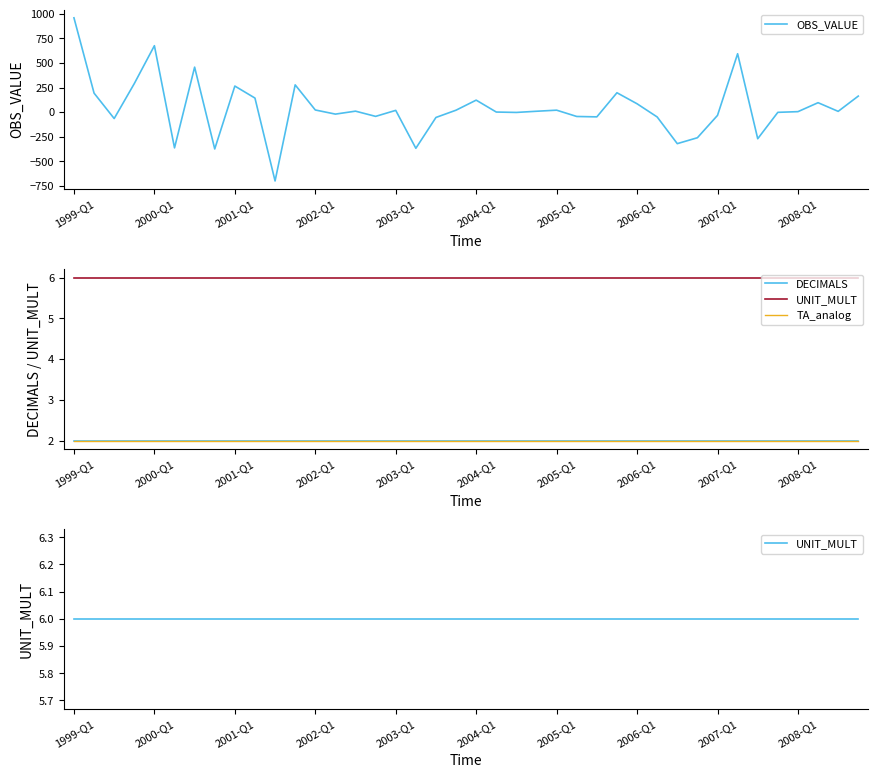

True or false: DECIMALS and OBS_VALUE cross at least once.

True